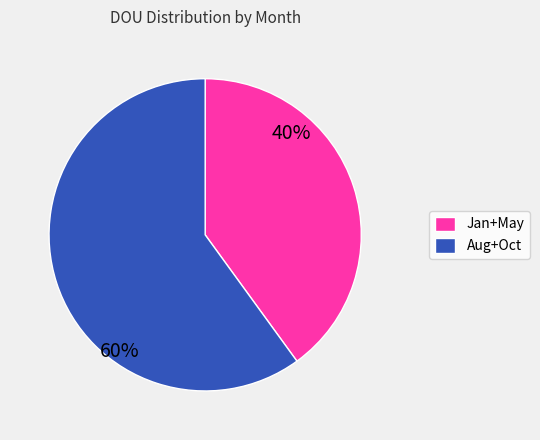

What is the smallest slice in the pie chart?

Jan+May